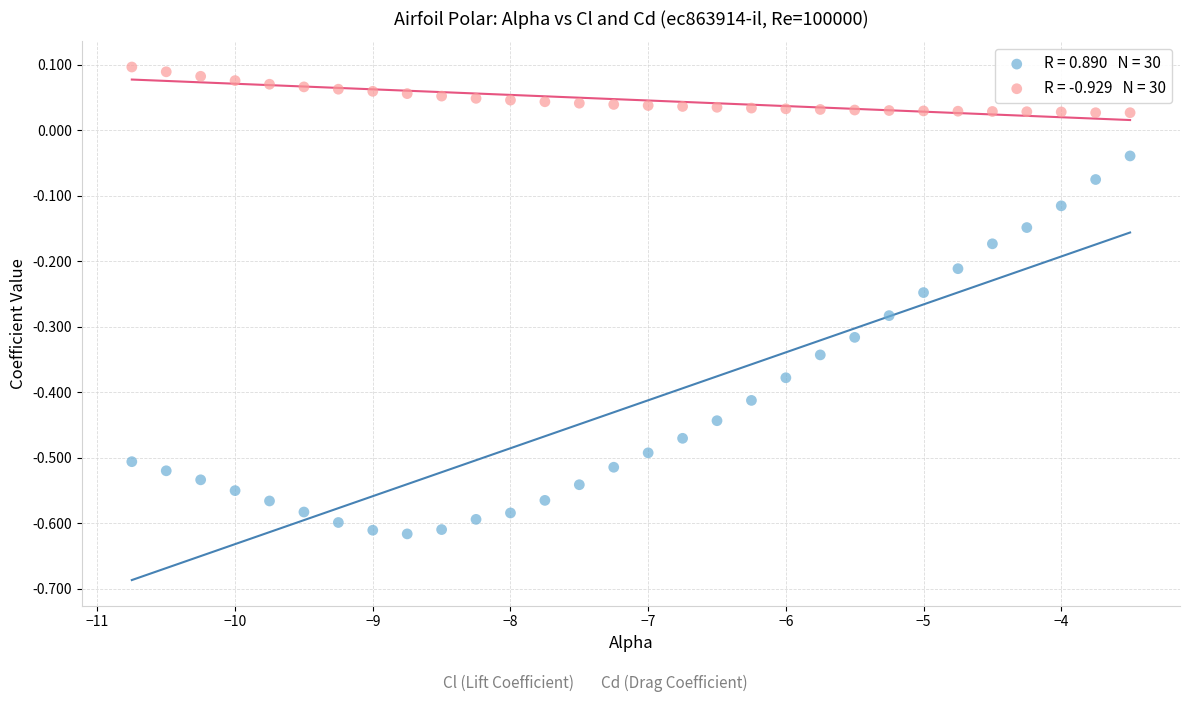

Across all data points, what is the range of X values (max minus min)?

7.2